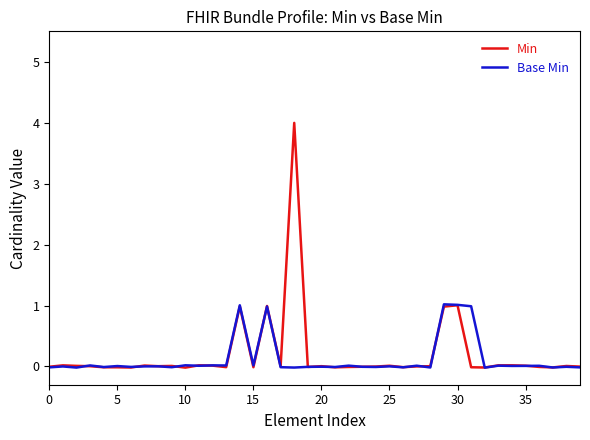

Which series has the widest spread of values?

Min